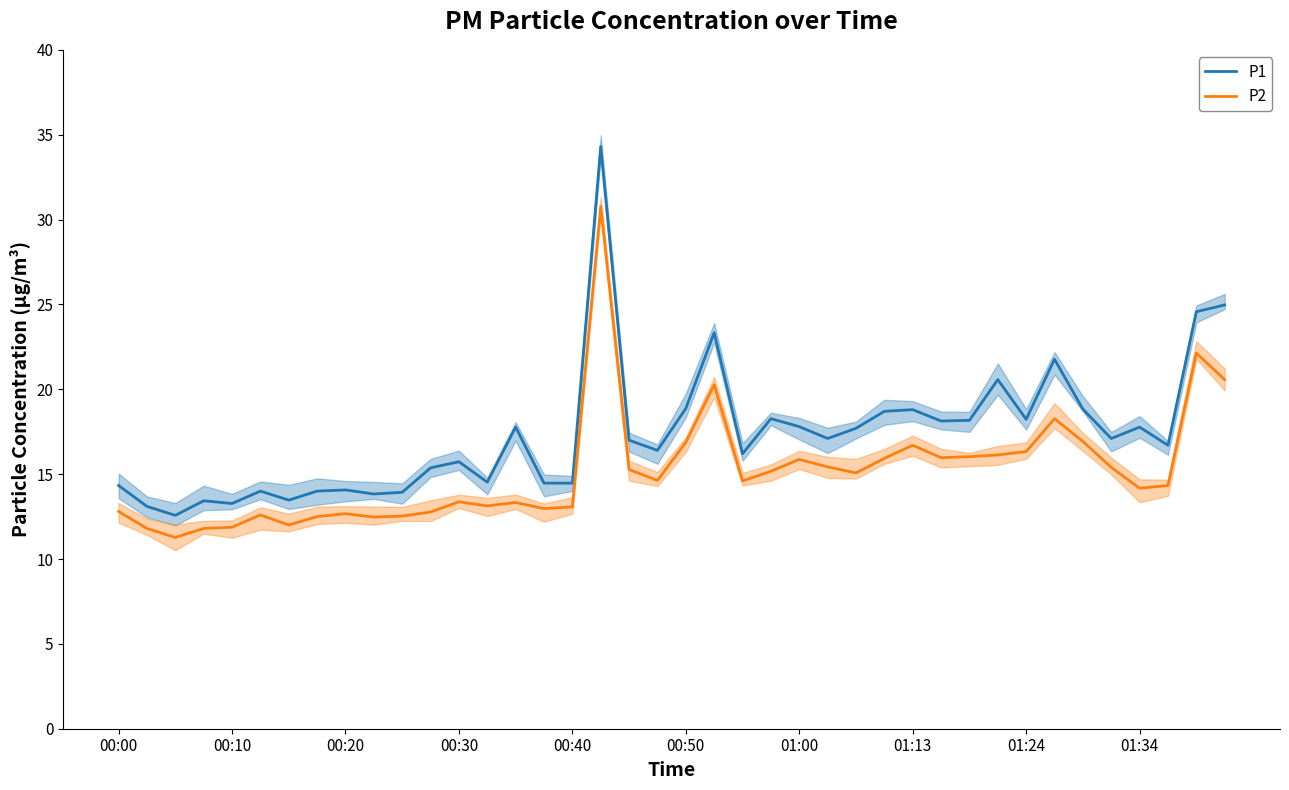

Where does the P2 series first go above 14?

17